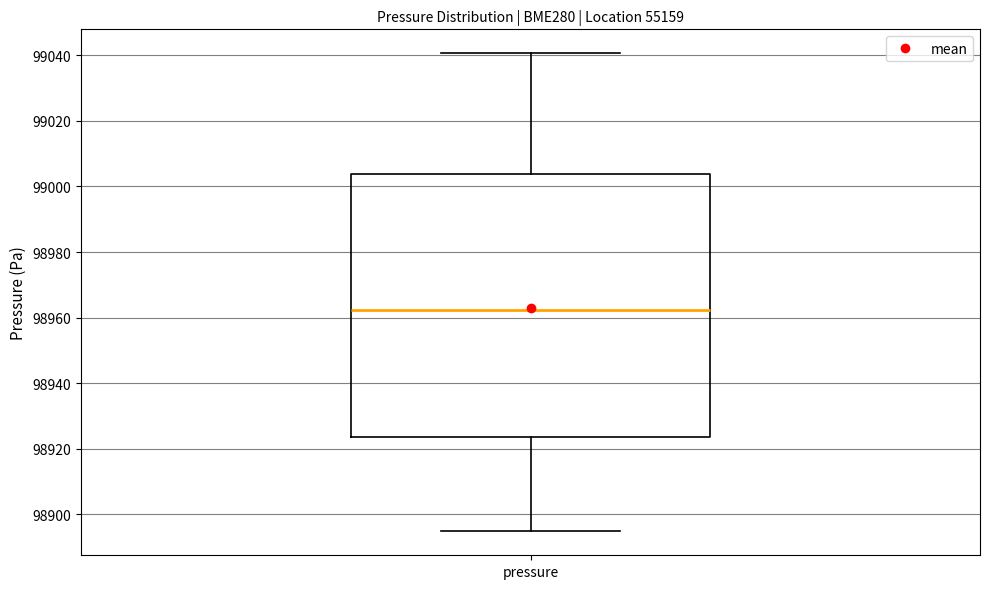

Where does the median line of the box for pressure sit on the y-axis? The values are not printed on the chart, so give them approximately, as read against the axis.

98962